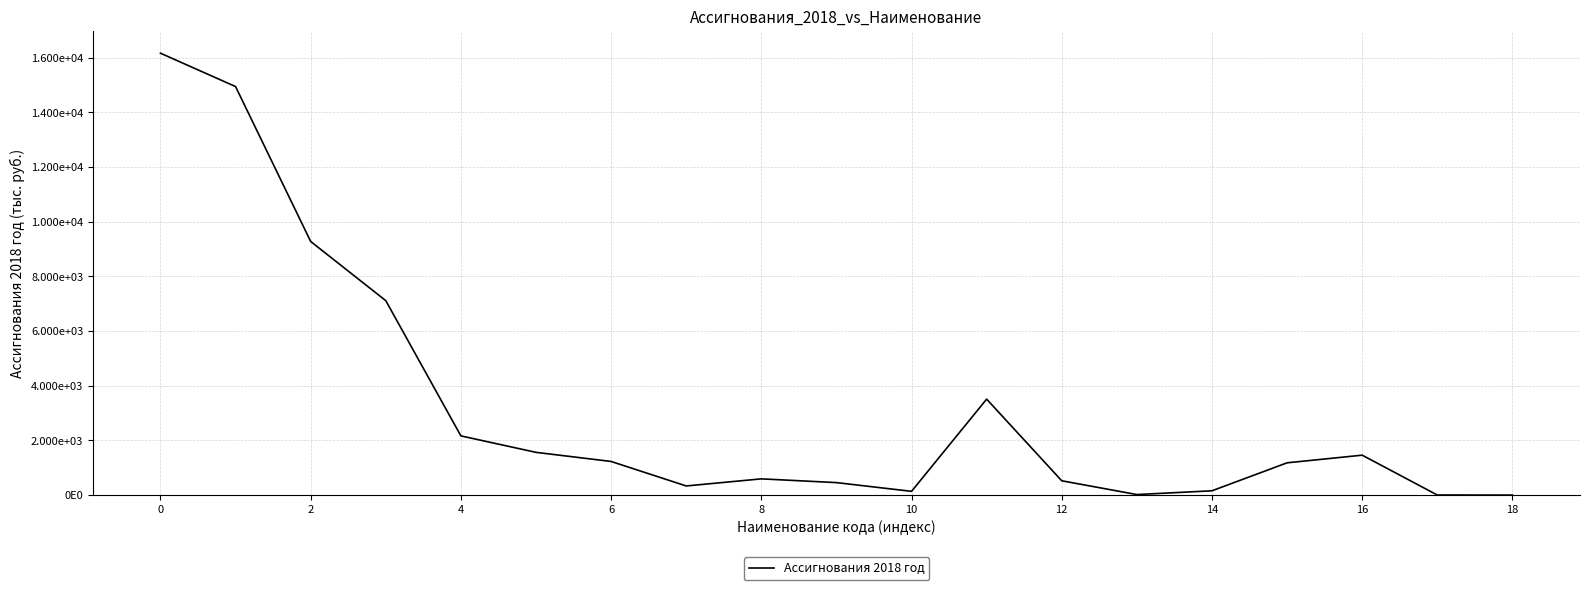

Which label corresponds to the smallest value in the chart?

18